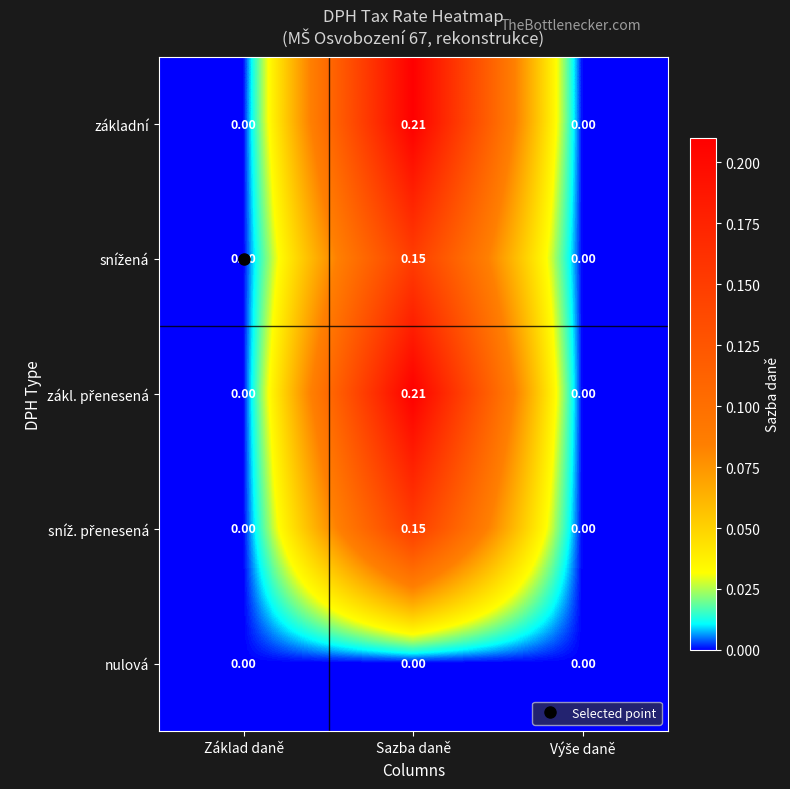

At which category is the sum across all series the highest?

Sazba daně